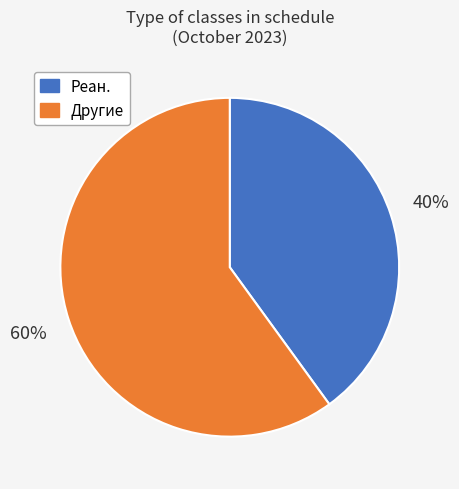

Does any single category account for the majority?

Yes